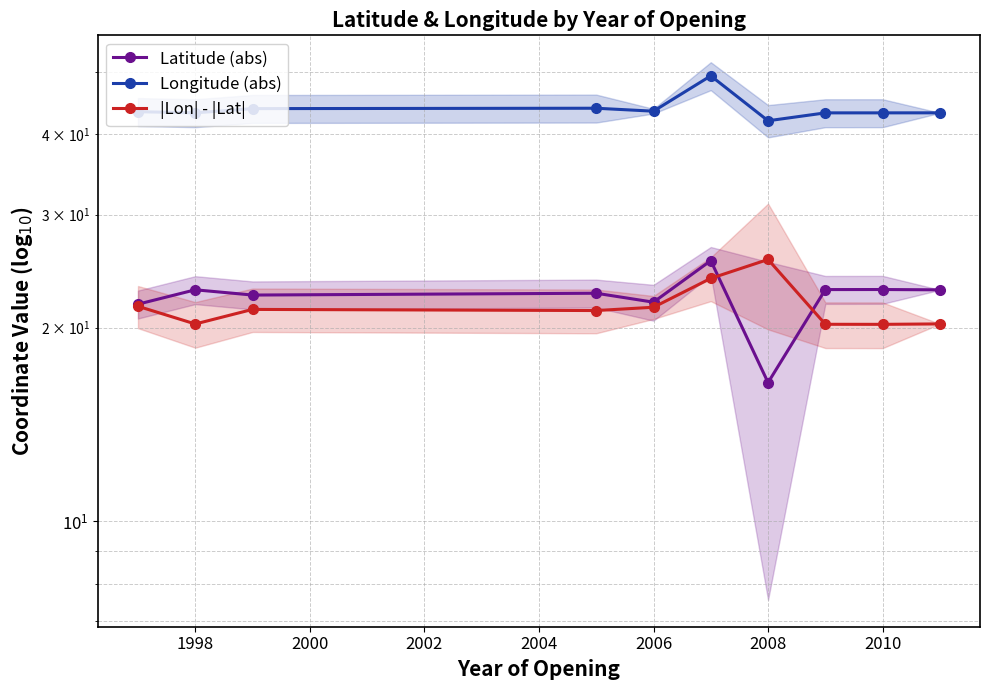

Is the value of Longitude (abs) at 1996 greater than the value of |Lon| - |Lat| at 1996?

Yes